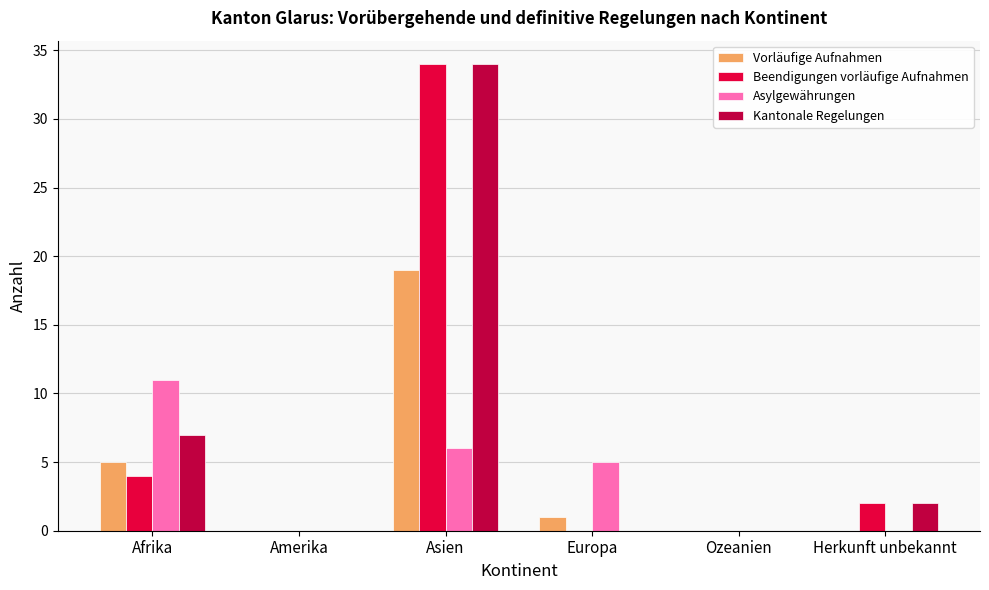

How many groups of bars are there?

6